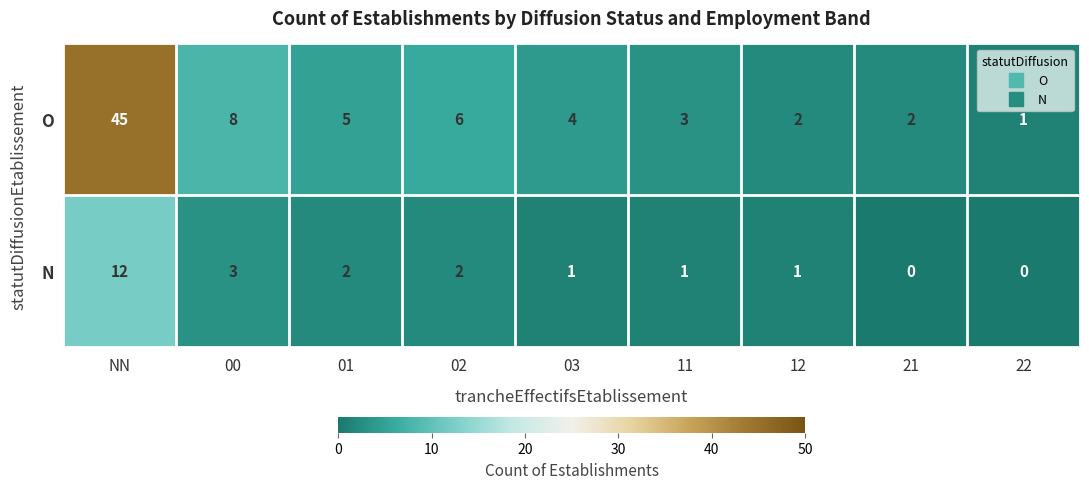

Reading left to right, extract all data points from this chart.

O: 45	8	5	6	4	3	2	2	1
N: 12	3	2	2	1	1	1	0	0